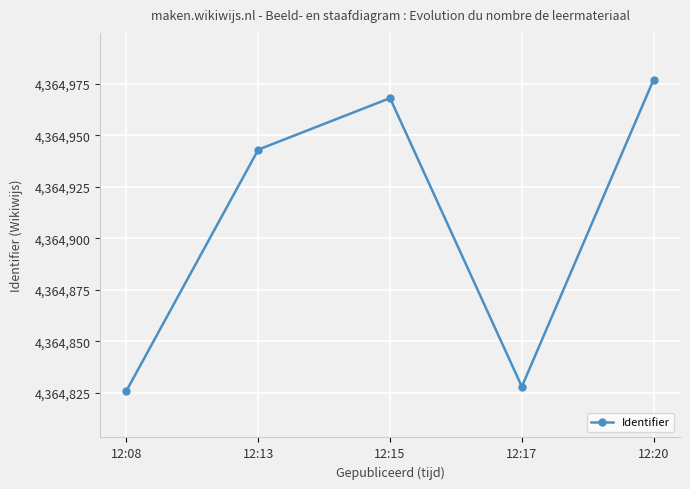

Does the chart display data point markers on the line(s)?

Yes